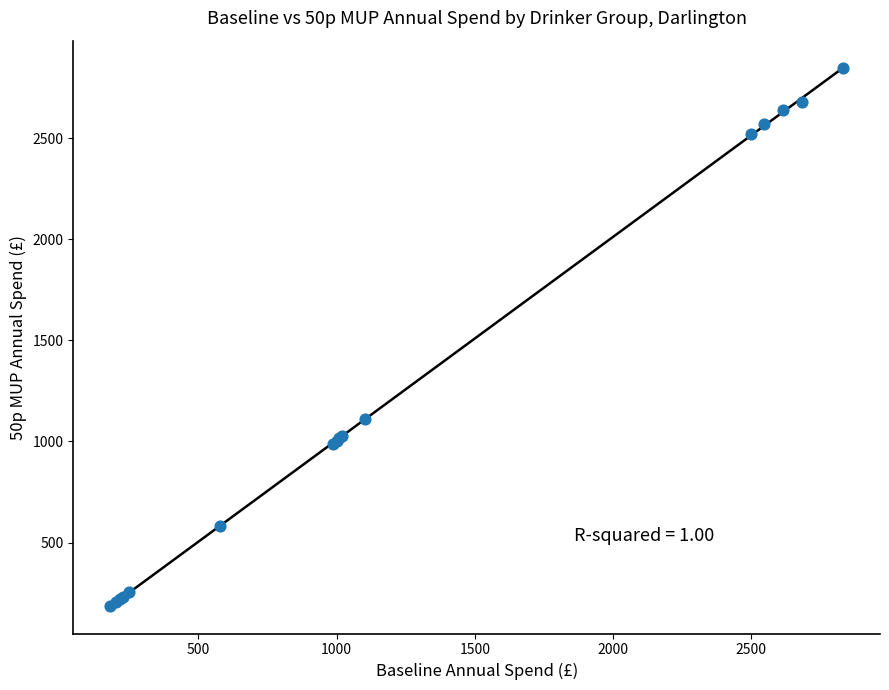

What Y value in the scatter plot is closest to 1515?

1112.8